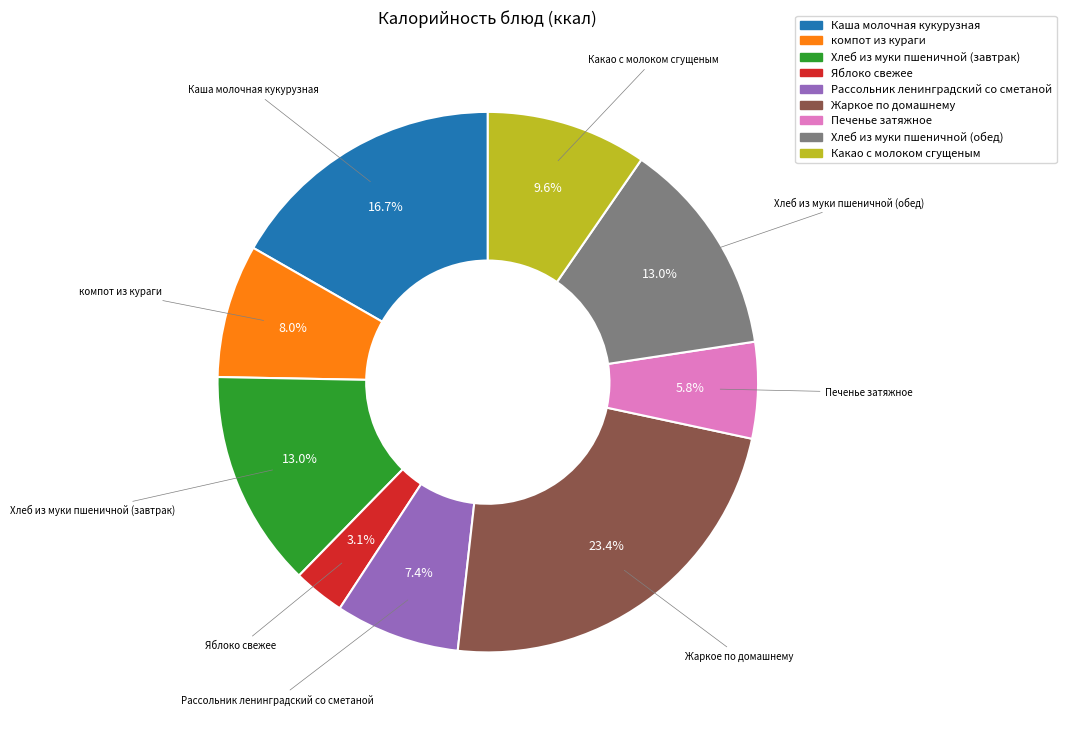

To the nearest percent, what percentage of the pie is Каша молочная кукурузная?

17%